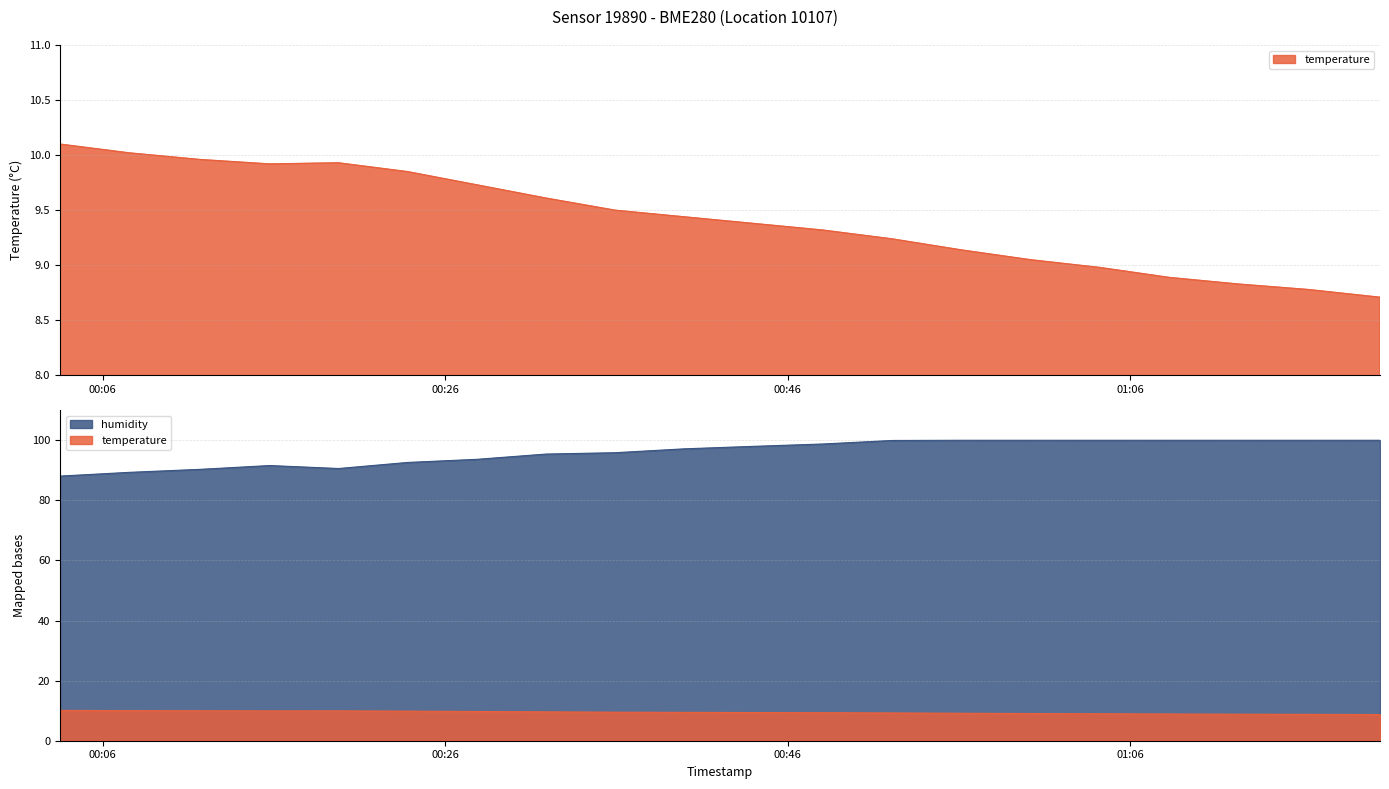

What is the label of the 12th point from the left?

2023-05-19T00:48:02